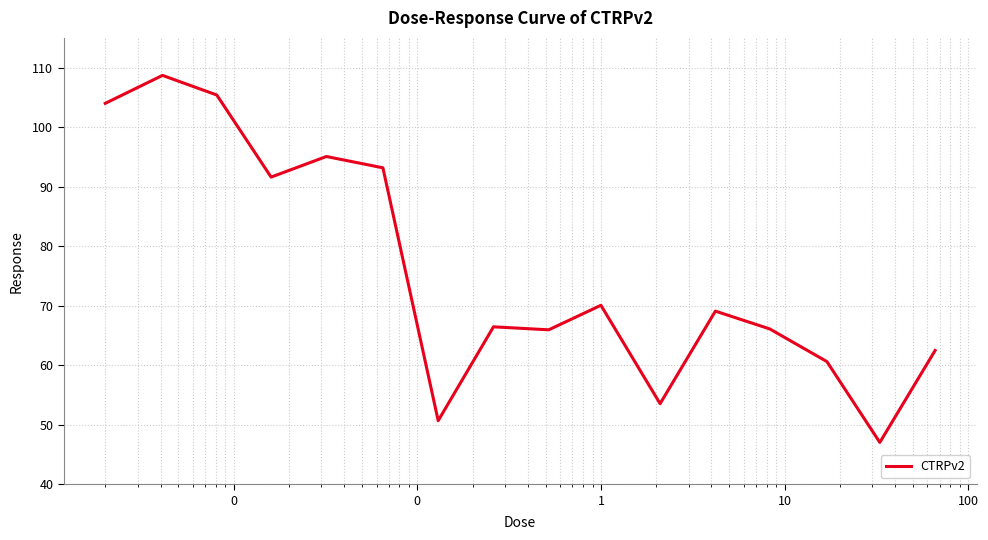

What is the smallest value displayed?

47.0